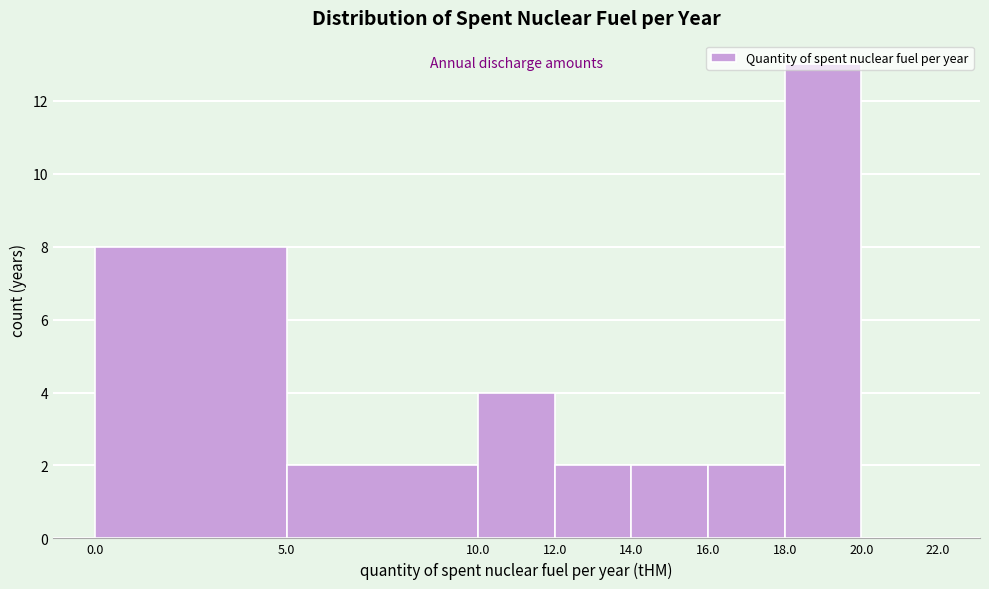

Reading left to right, transcribe this chart: for each bar, give the range it covers on the x-axis and its height. The values are not printed on the chart, so give them approximately, as read against the axis.

0.0 to 5.0: 8
5.0 to 10.0: 2
10.0 to 12.0: 4
12.0 to 14.0: 2
14.0 to 16.0: 2
16.0 to 18.0: 2
18.0 to 20.0: 13
20.0 to 22.0: 0